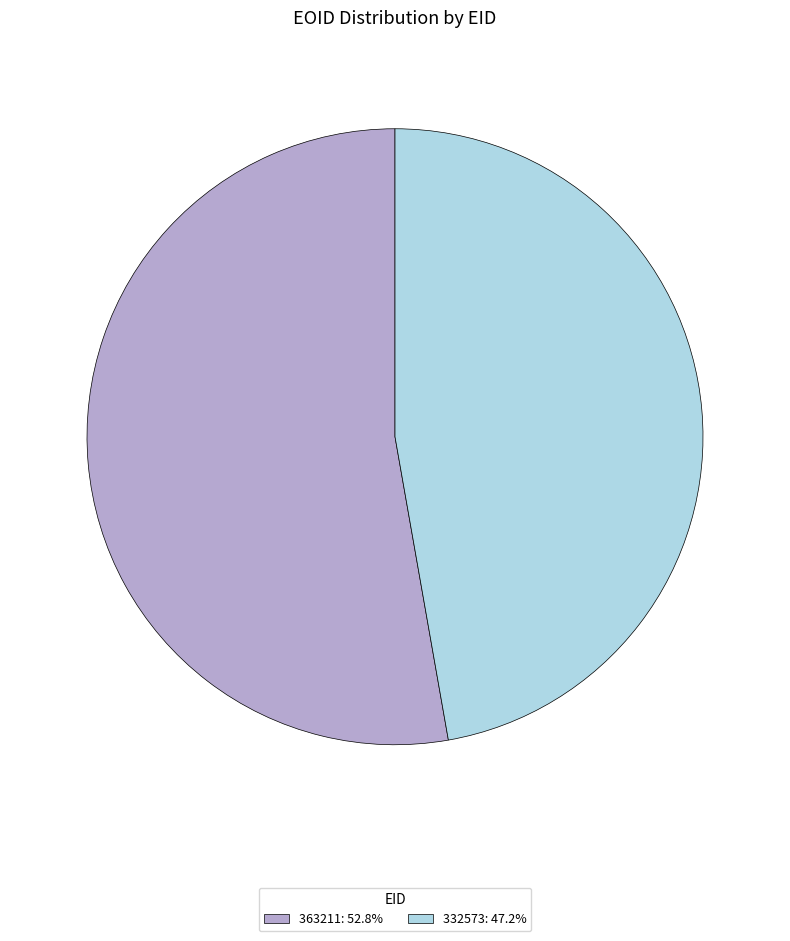

How many segments does this pie chart have?

2